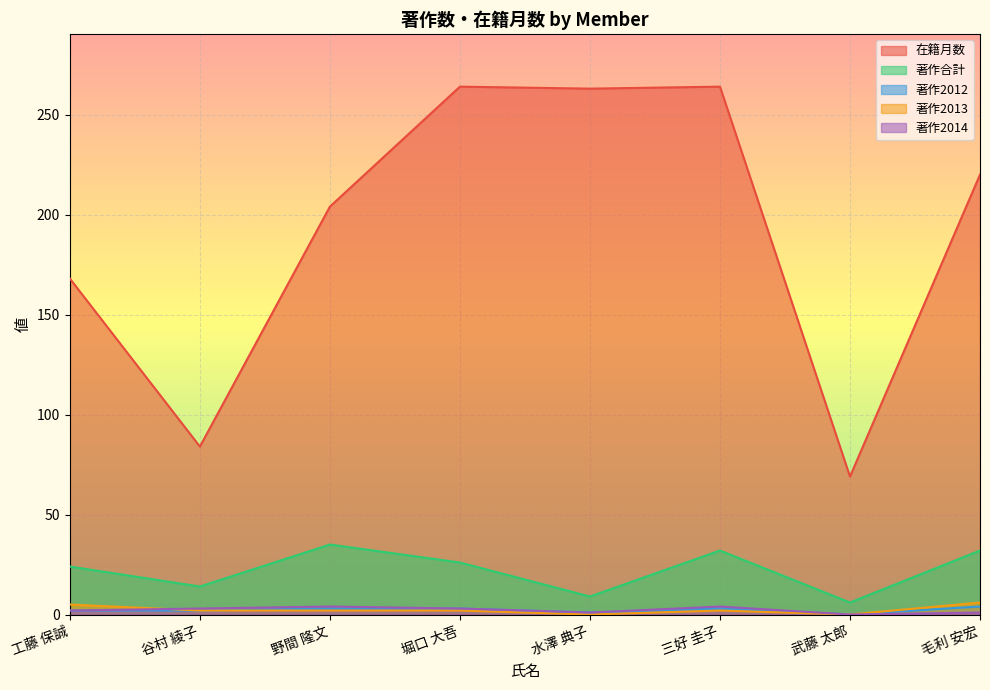

Reading left to right, list all the values displayed in this chart.

在籍月数: 168	84	204	264	263	264	69	220
著作合計: 24	14	35	26	9	32	6	32
著作2012: 2	2	3	3	1	3	0	4
著作2013: 5	2	2	2	0	2	0	6
著作2014: 2	3	4	3	1	4	0	1